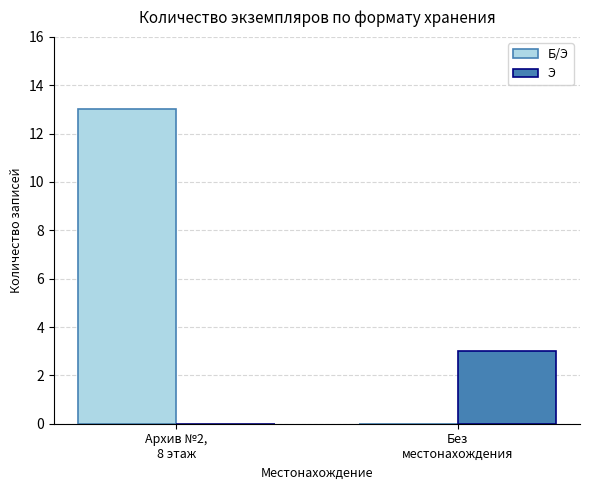

How many distinct data groups are displayed?

2